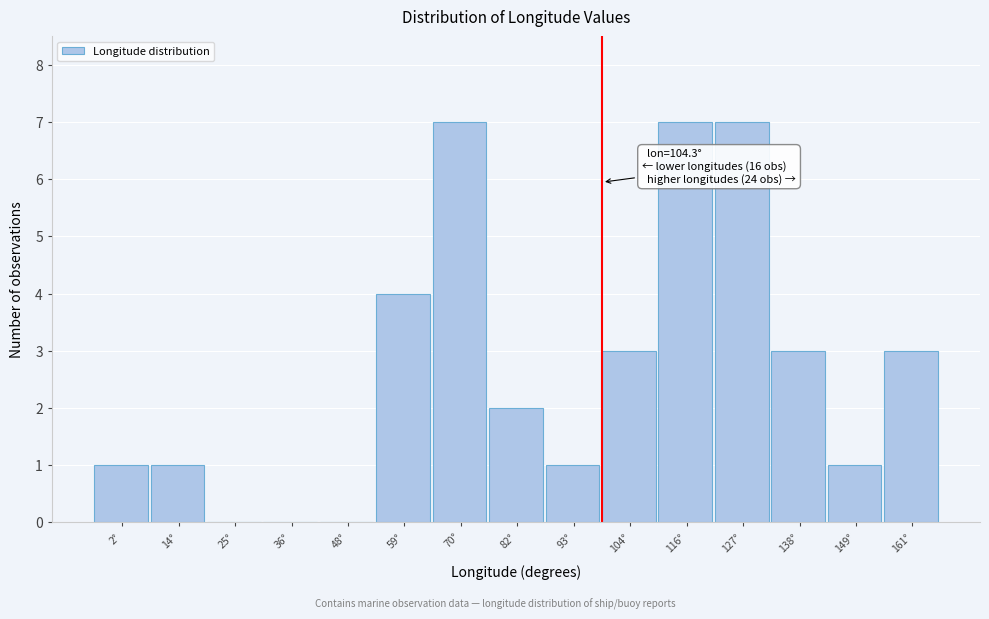

Reading right to left, extract all data points from this chart.

161°=3	149°=1	138°=3	127°=7	116°=7	104°=3	93°=1	82°=2	70°=7	59°=4	48°=0	36°=0	25°=0	14°=1	2°=1